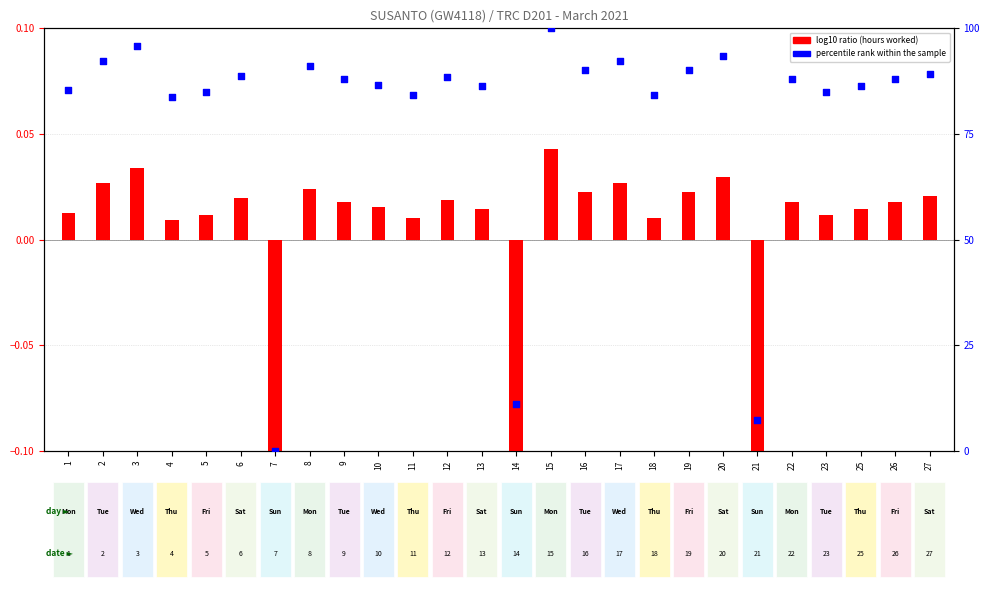

Which series has the largest total across all categories?

percentile rank within the sample